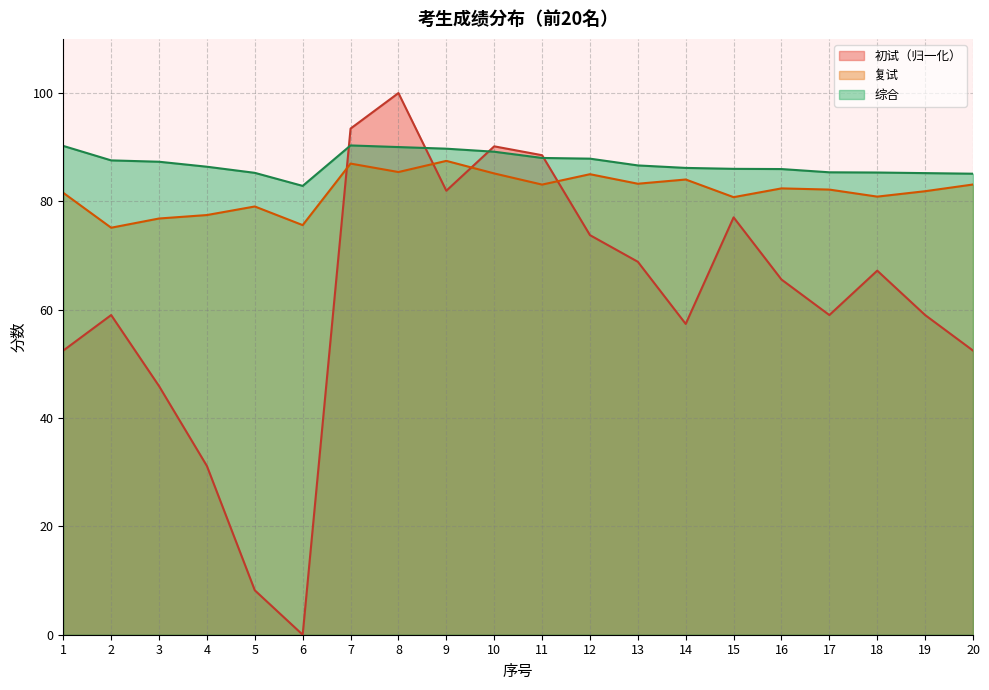

Which series has the widest spread of values?

初试（归一化）